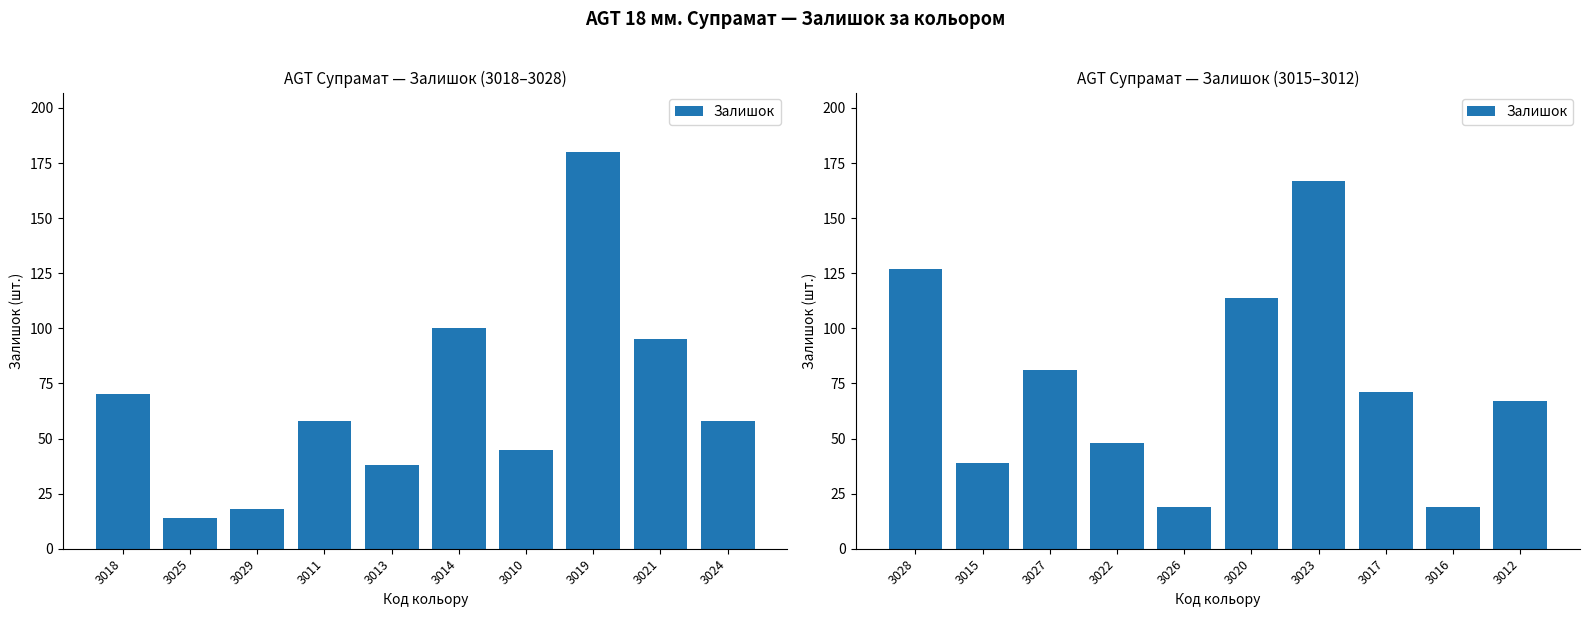

What is the difference between the second highest and second lowest values?

108